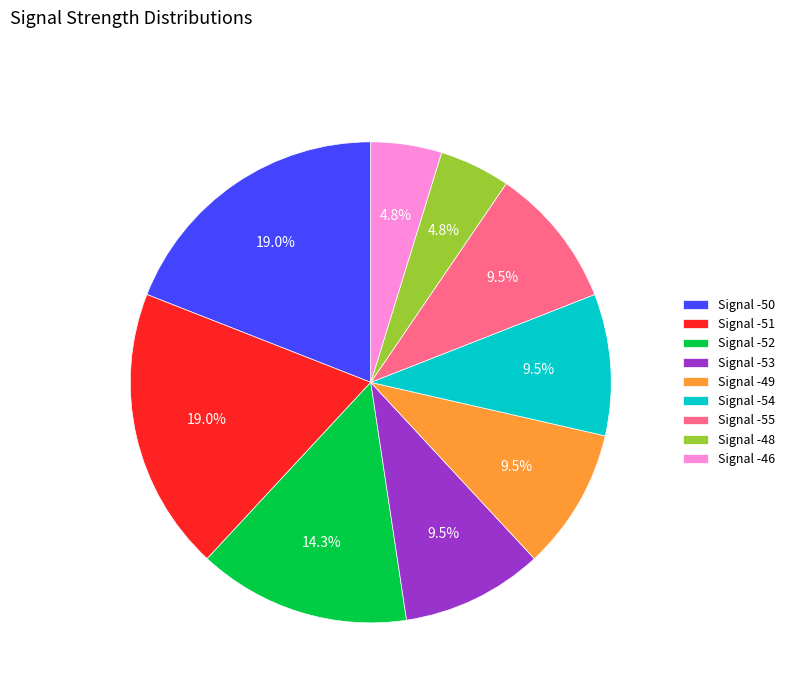

Count the number of slices in the pie.

9